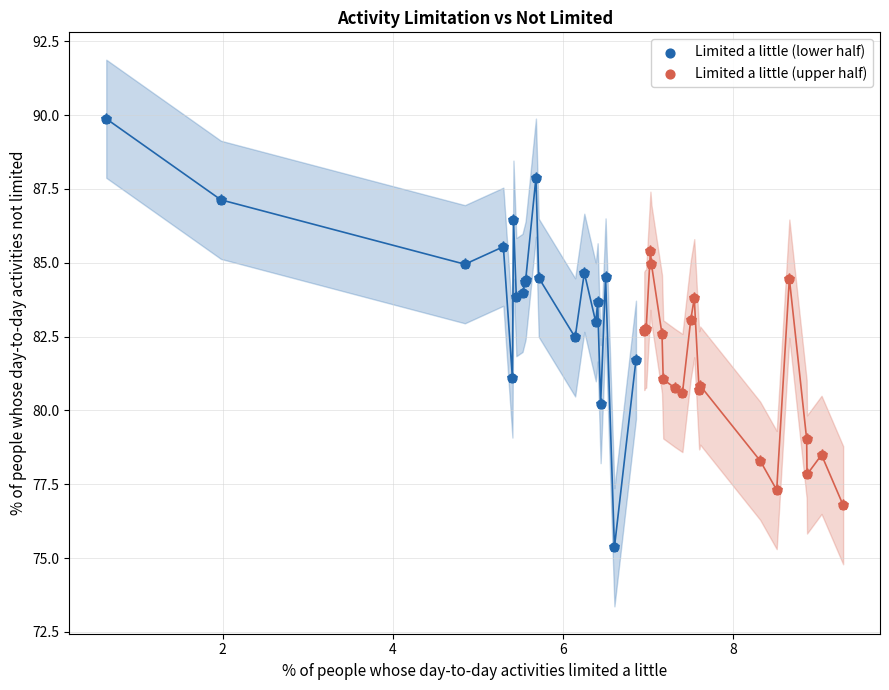

What are all the series names shown in the legend?

Limited a little (lower half), Limited a little (upper half)